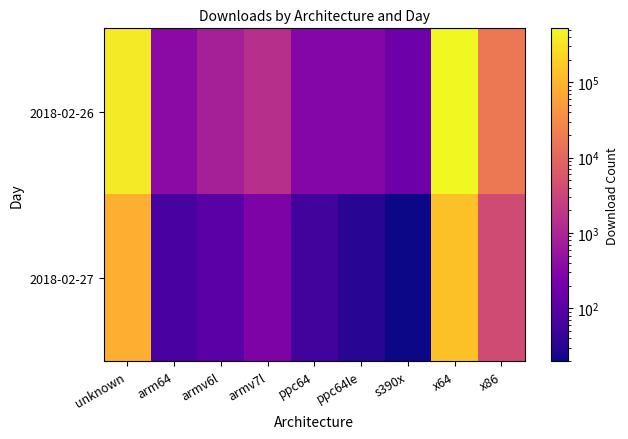

List the series in order of their overall mean, lowest first.

2018-02-27, 2018-02-26